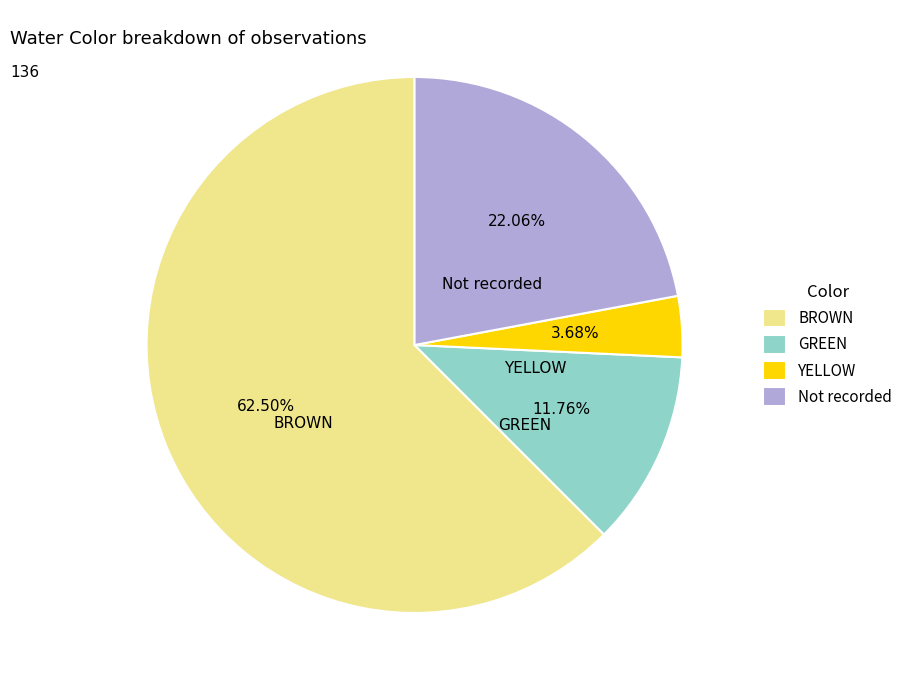

How many slices are in this pie chart?

4